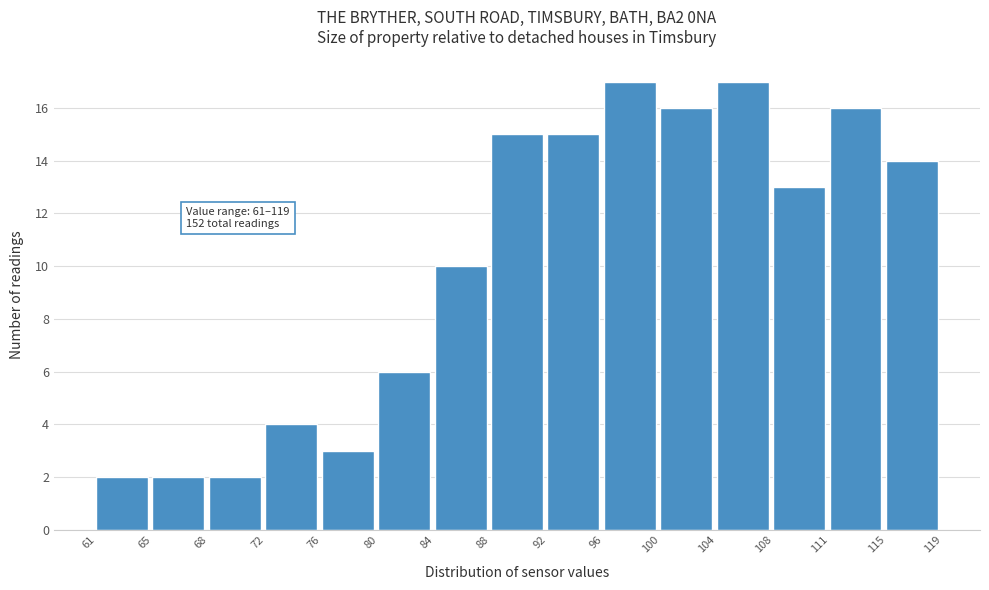

Reading left to right, extract all data points from this chart.

2	2	2	4	3	6	10	15	15	17	16	17	13	16	14